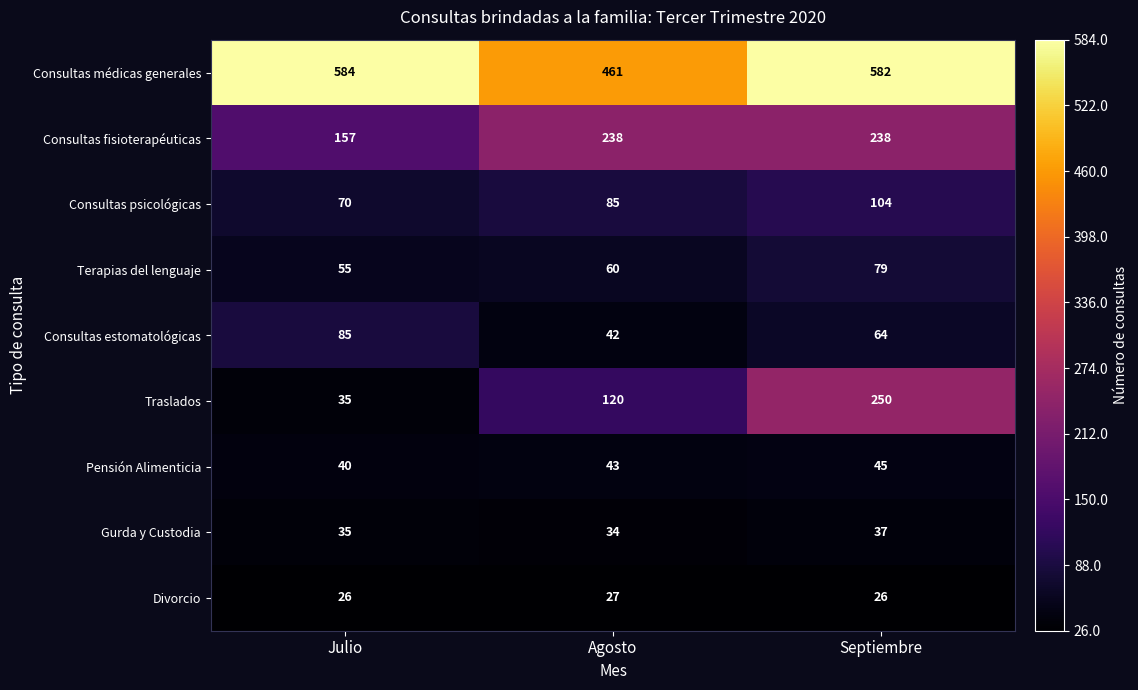

Between Julio and Septiembre, which series saw the biggest shift?

Traslados